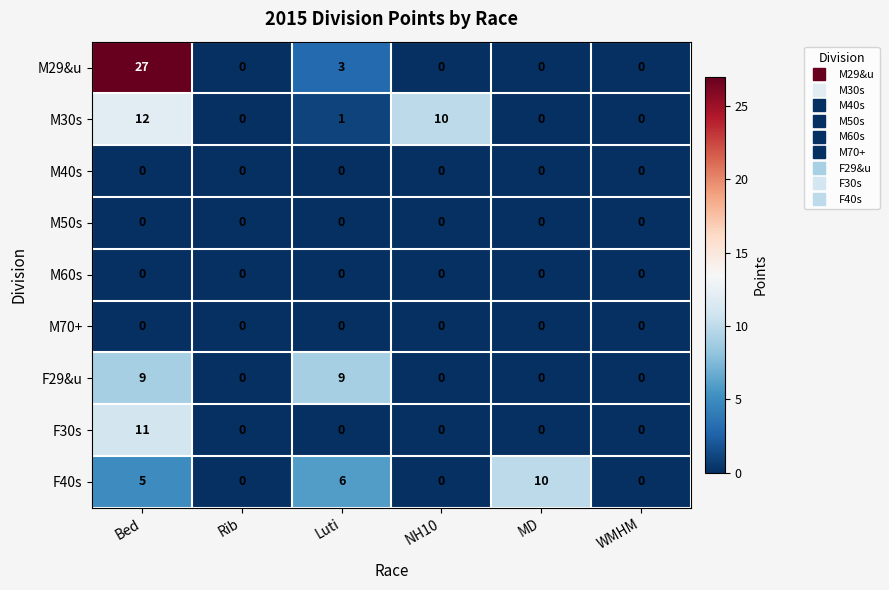

What is the difference between the second highest and second lowest values in the M30s series?

10